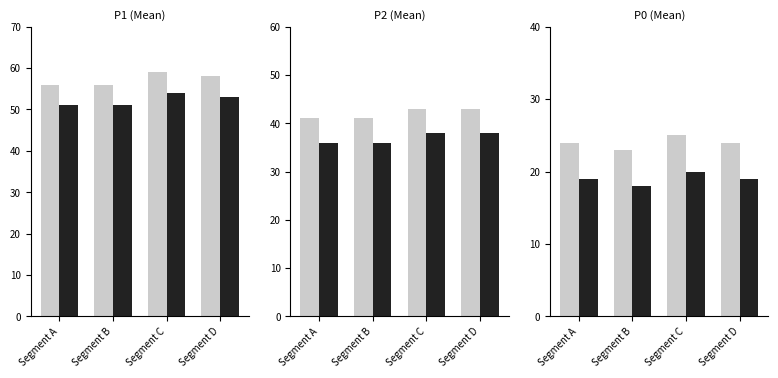

What is the total value across all series at Segment B?

138